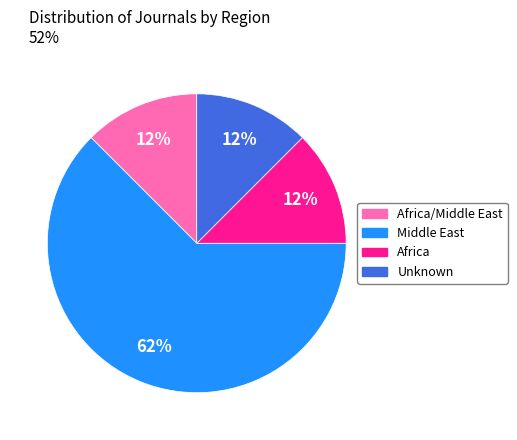

To the nearest percent, what is the average slice percentage?

25%